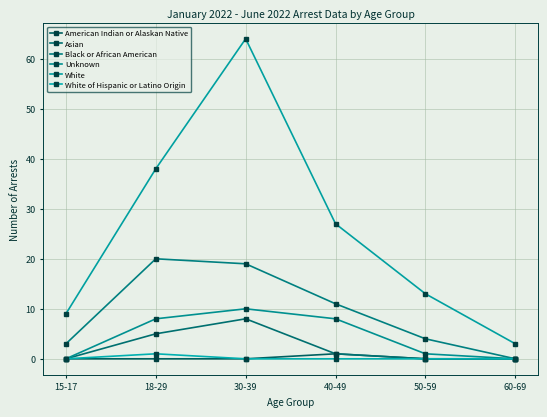

At which category does American Indian or Alaskan Native reach its first local peak?

40-49